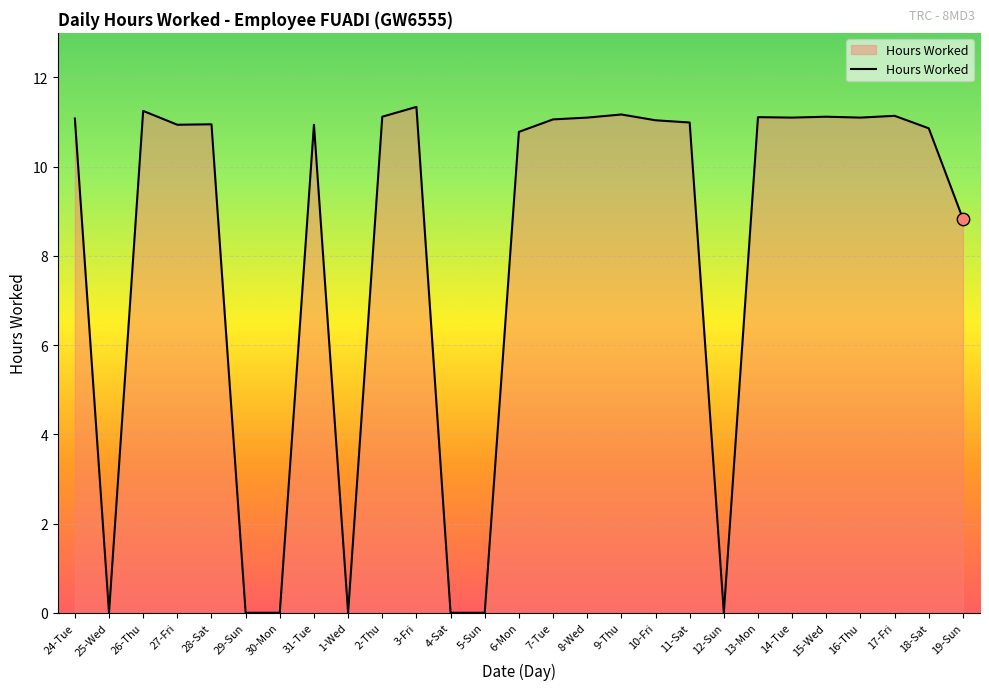

Between 17-Fri and 3-Fri, which is larger?

3-Fri